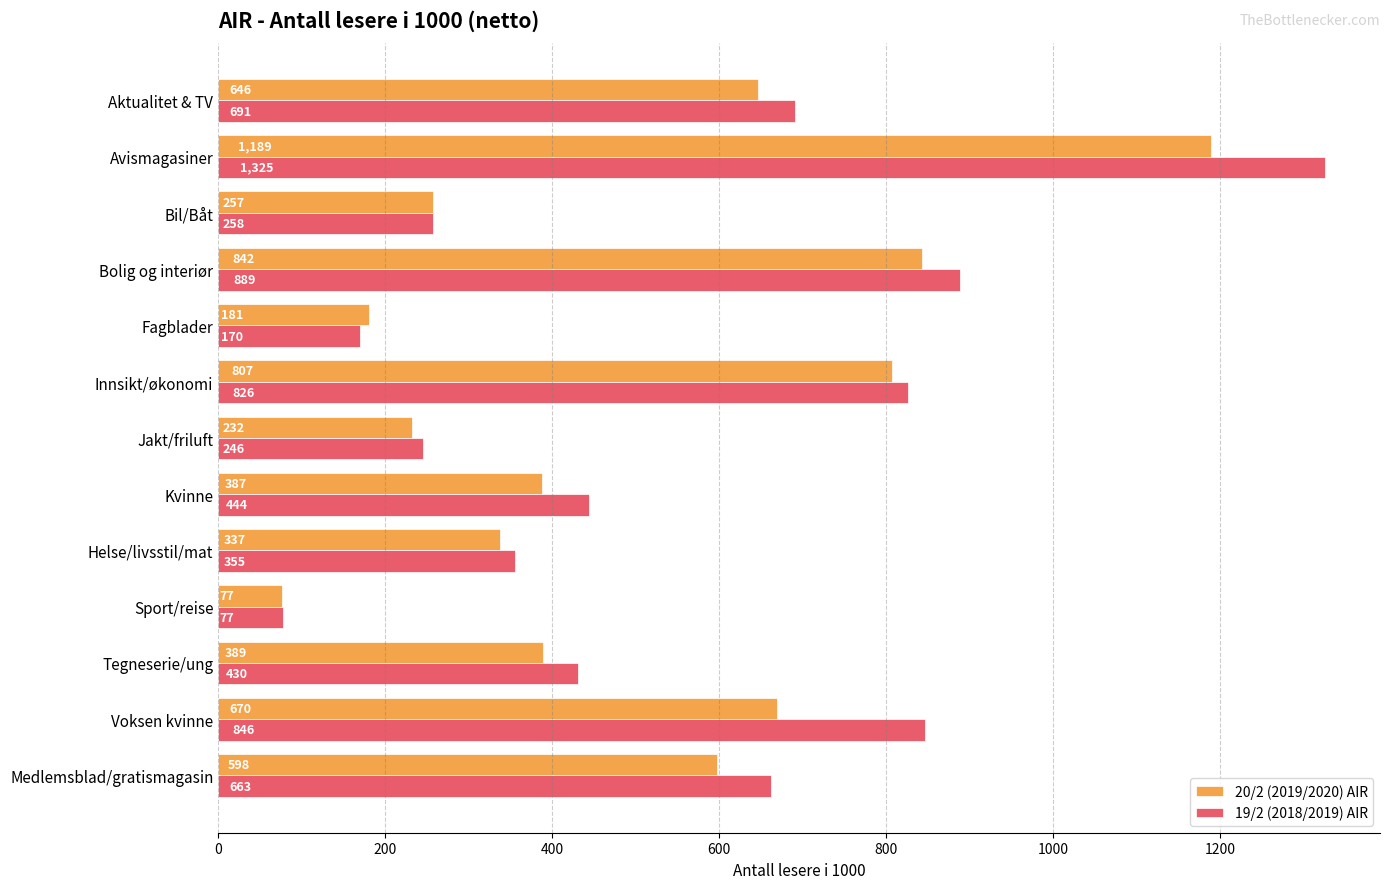

The 20/2 (2019/2020) AIR series shows 76.6 at Sport/reise. True or false?

True